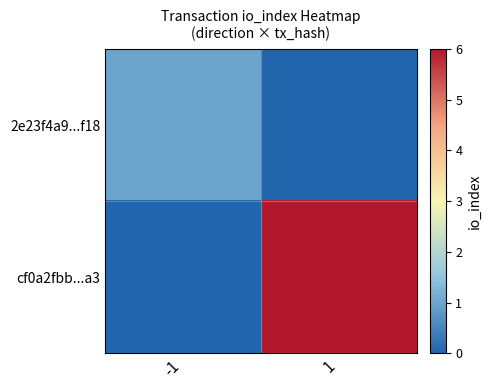

At which category is the sum across all series the highest?

1